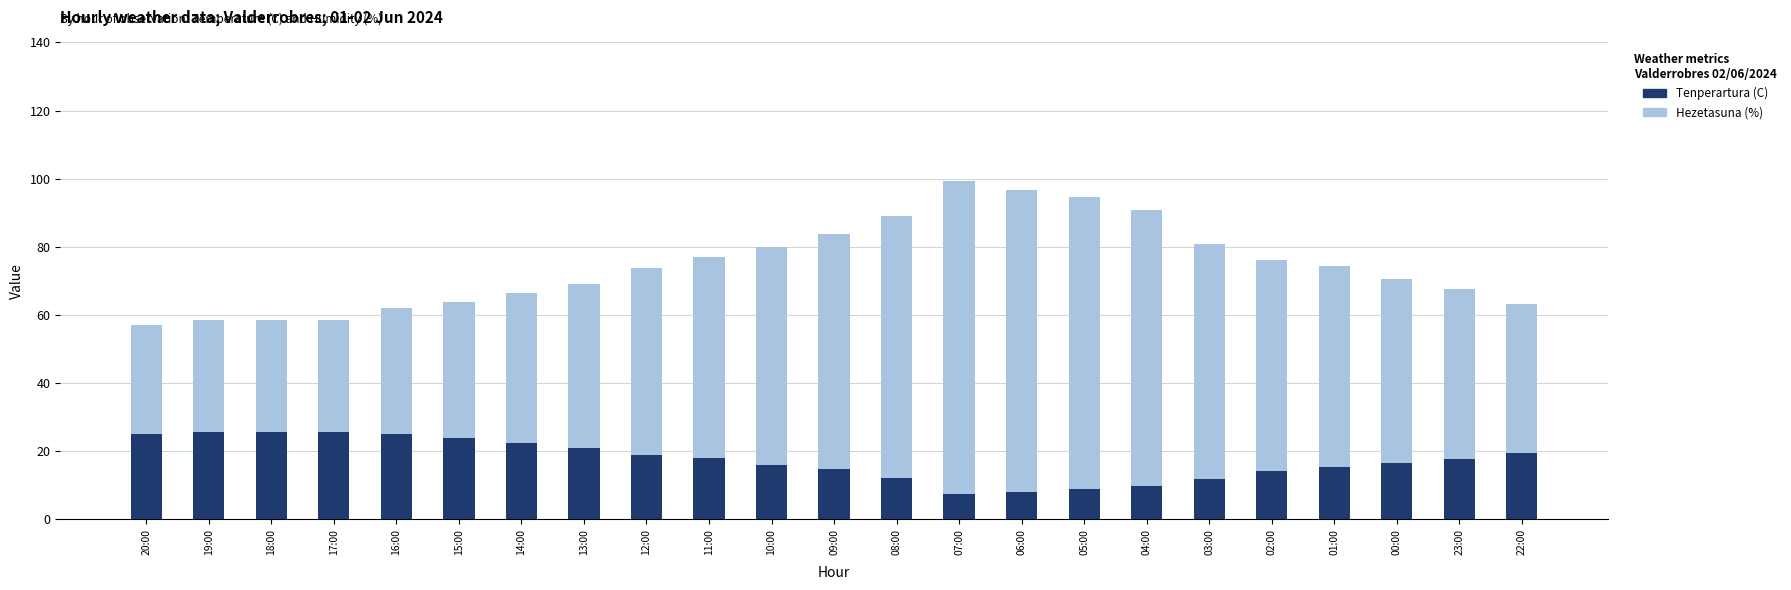

Does the chart contain any negative values?

No